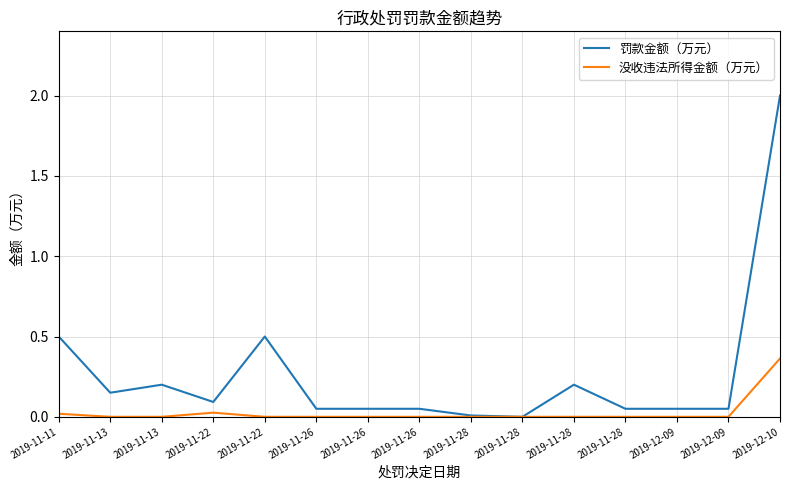

What is the approximate value of 罚款金额（万元） at 2019-11-26?

0.1